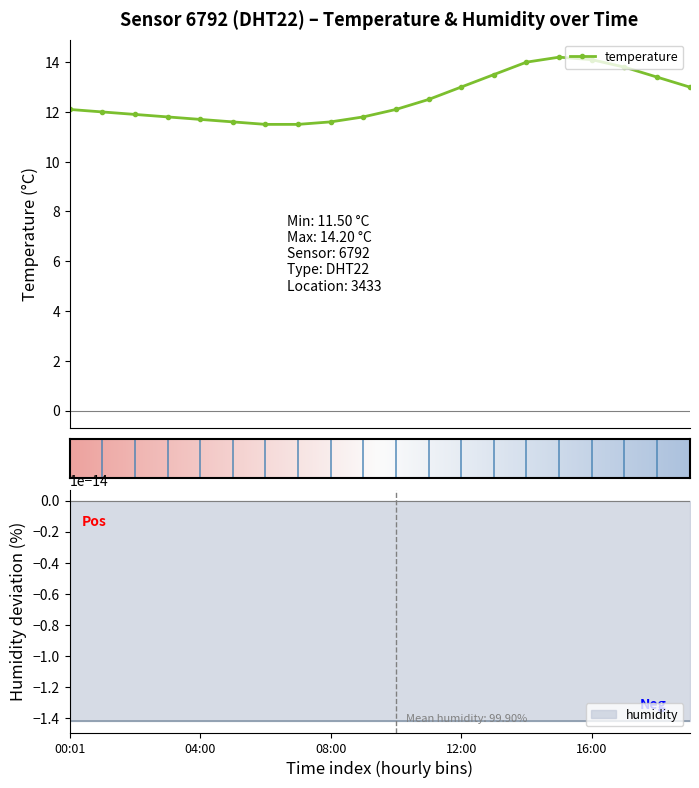

At which label is the value closest to 12?

01:00